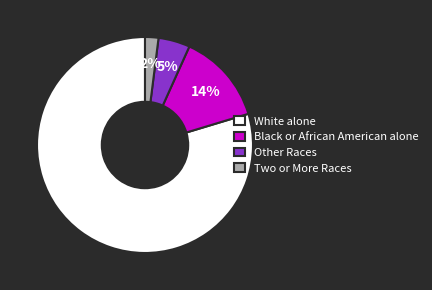

Which slice is the largest?

White alone